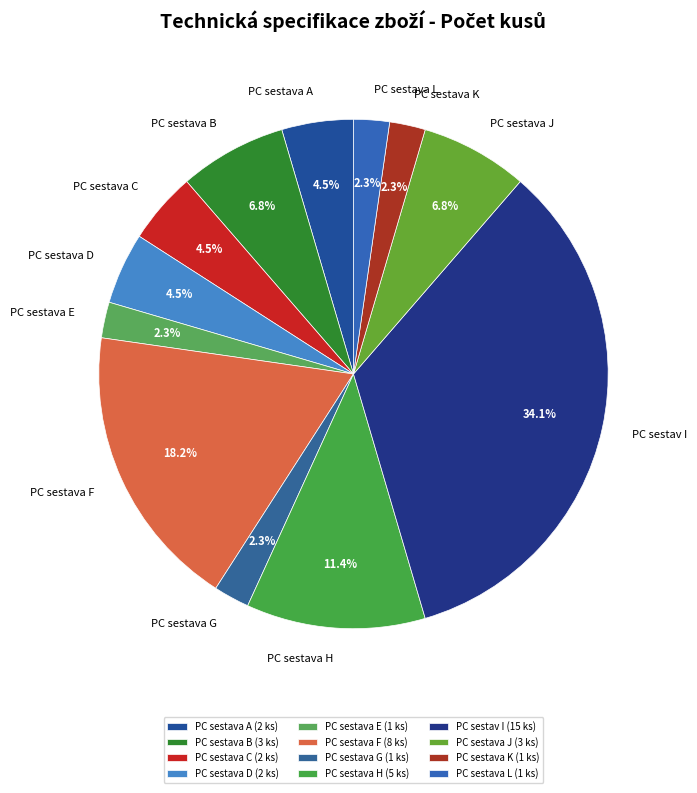

Is PC sestava H the majority of the pie?

No